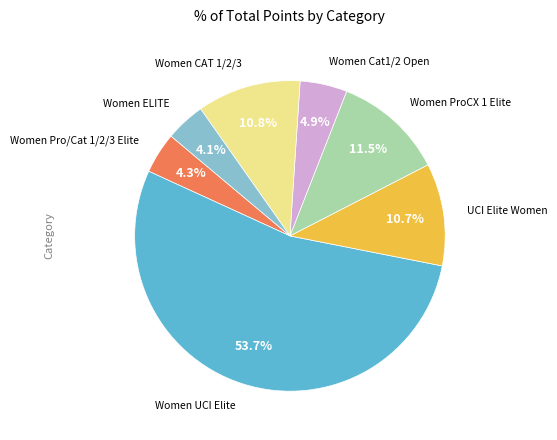

Is there any slice that represents more than half of the pie?

Yes